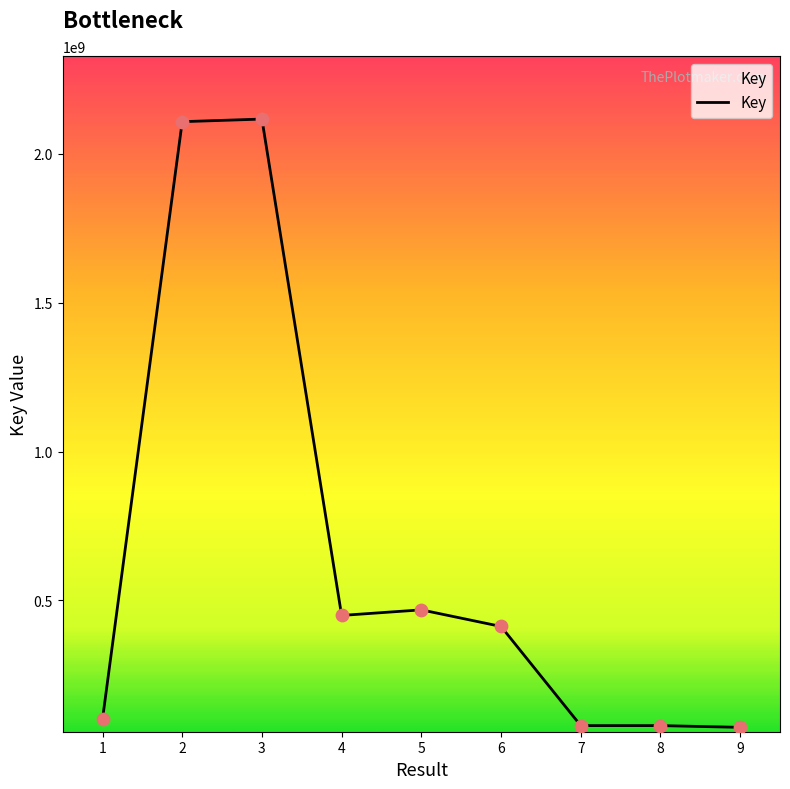

Approximately how many times larger is the value at 2 compared to 1?

20.9